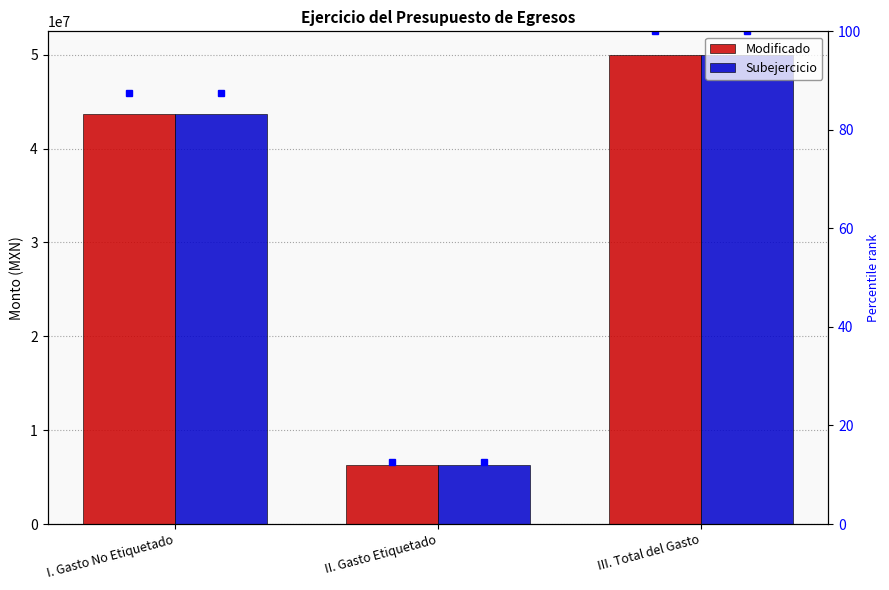

How many categories are shown in the chart?

3